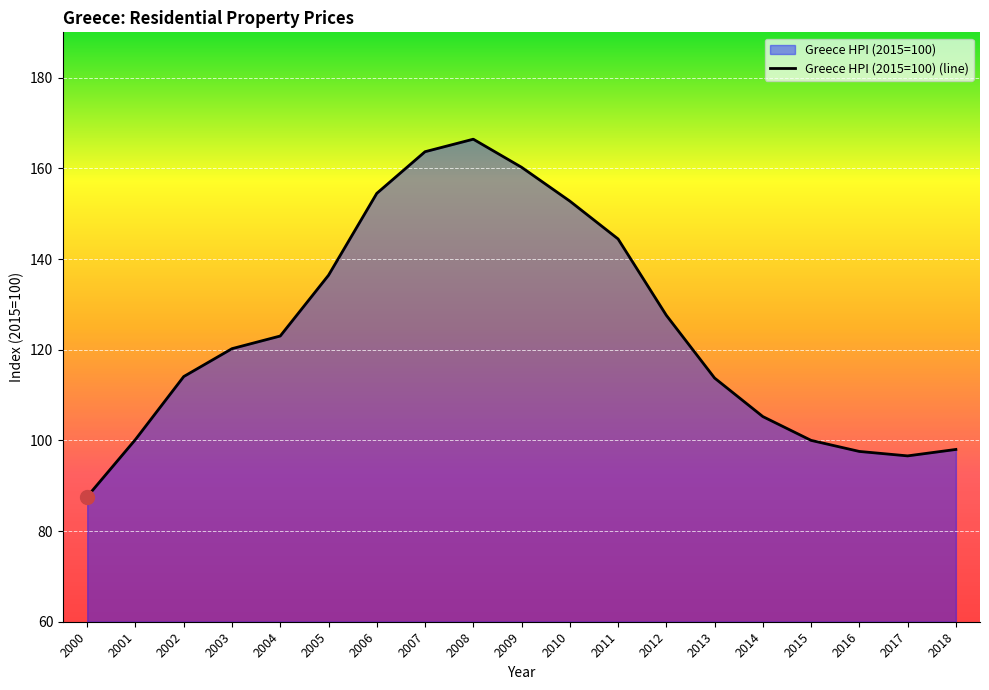

List the labels in order of value, largest first.

2008, 2007, 2009, 2006, 2010, 2011, 2005, 2012, 2004, 2003, 2002, 2013, 2014, 2001, 2015, 2018, 2016, 2017, 2000